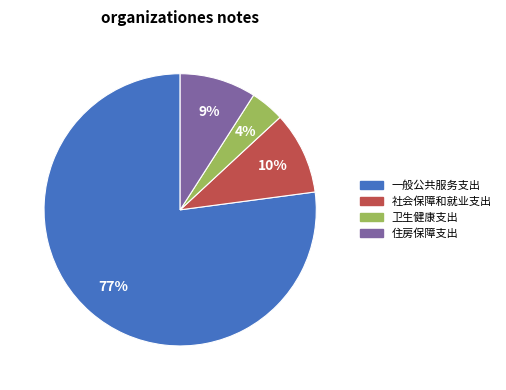

Rank the categories by value from lowest to highest.

卫生健康支出, 住房保障支出, 社会保障和就业支出, 一般公共服务支出